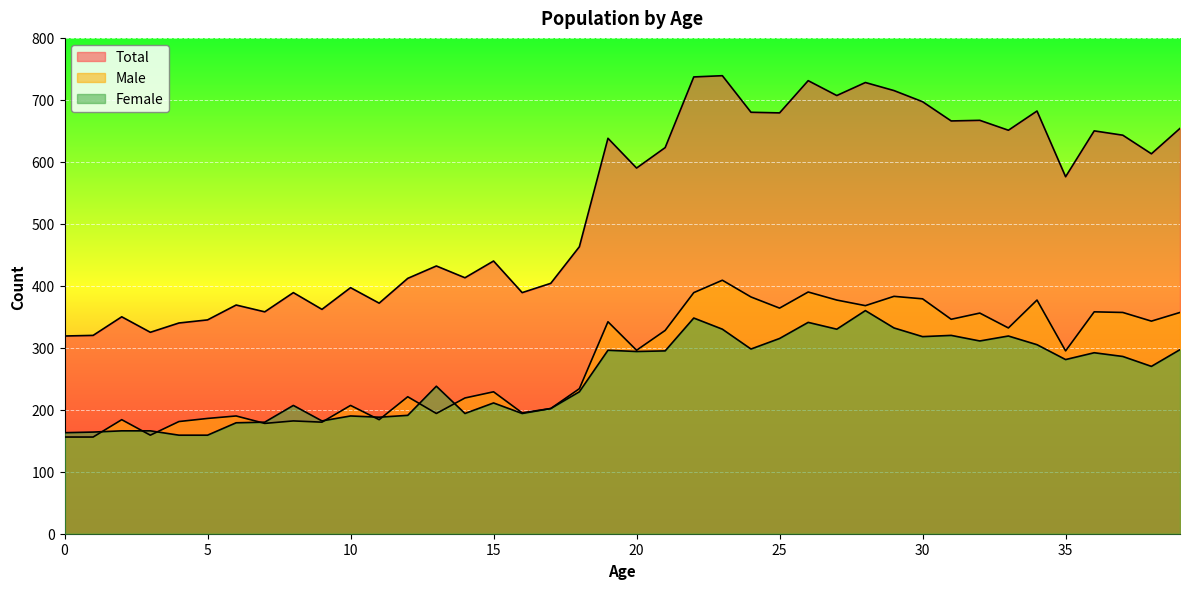

Is it true that Female equals 465 at 36?

False